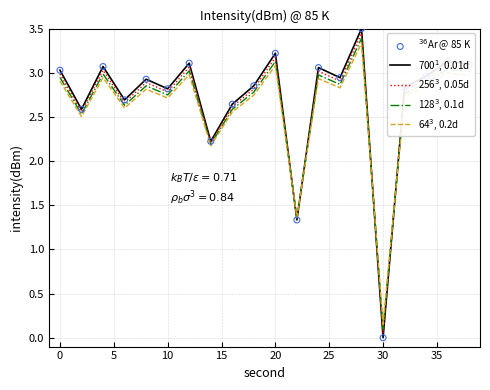

What is the greatest value displayed?

3.5